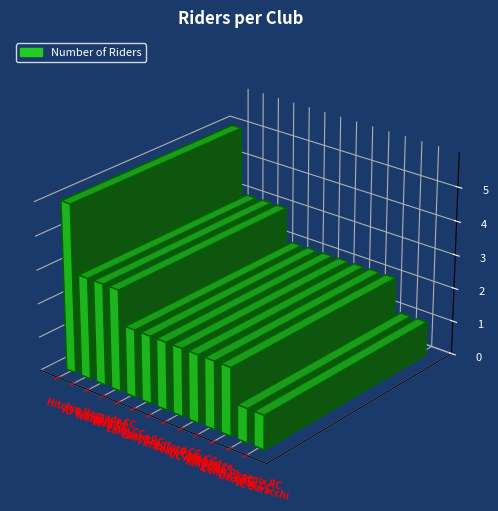

What is the label of the 8th bar from the right?

East Bradford CC